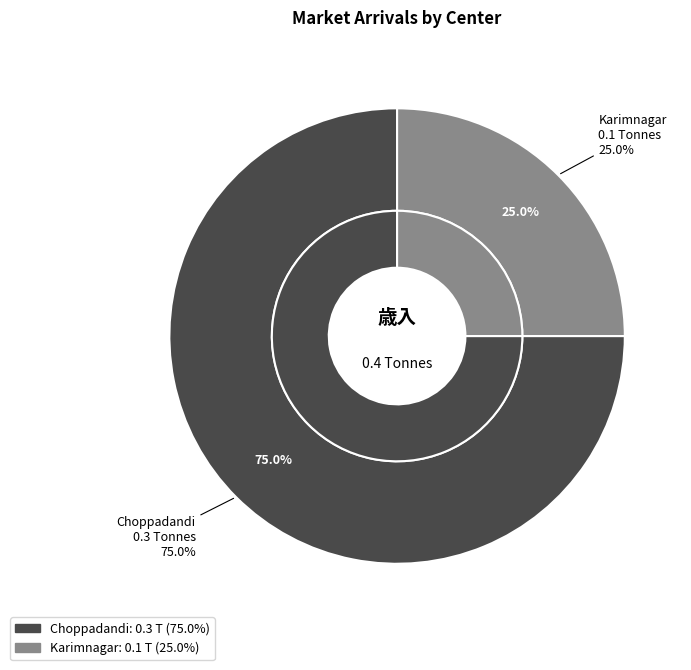

To the nearest percent, what is the average slice percentage?

50%